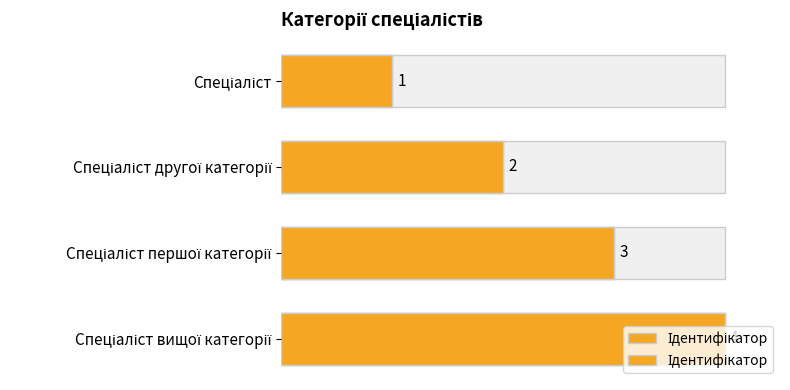

Is it true that the value at Спеціаліст is 1?

True